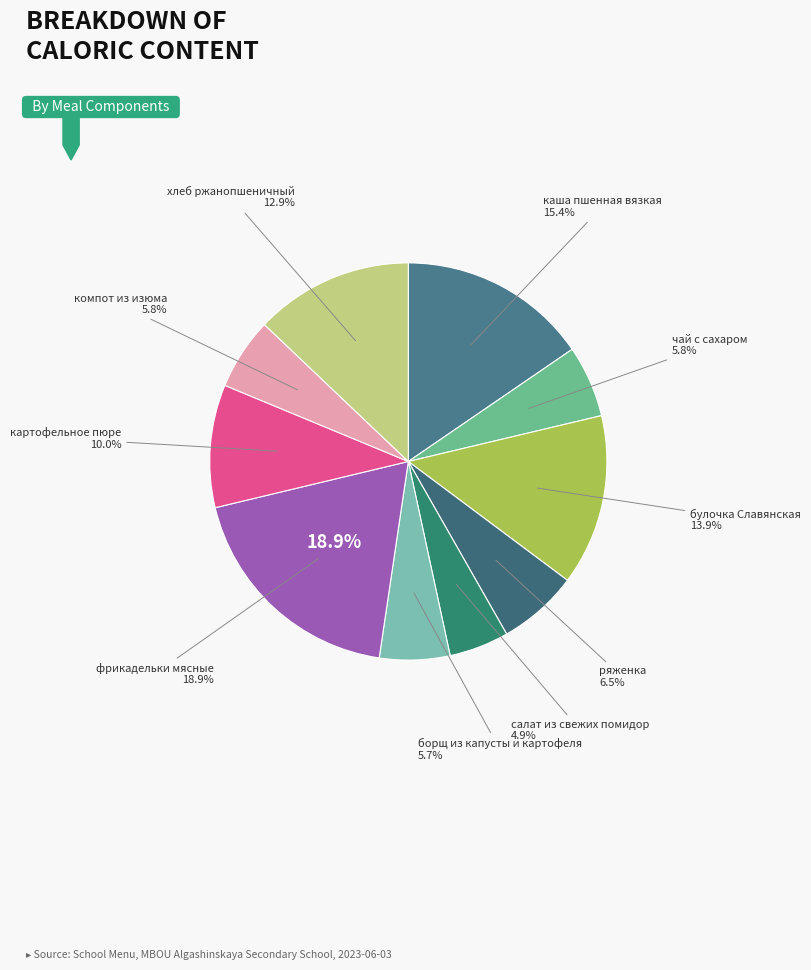

Is it true that фрикадельки мясные is 14% of the pie?

False